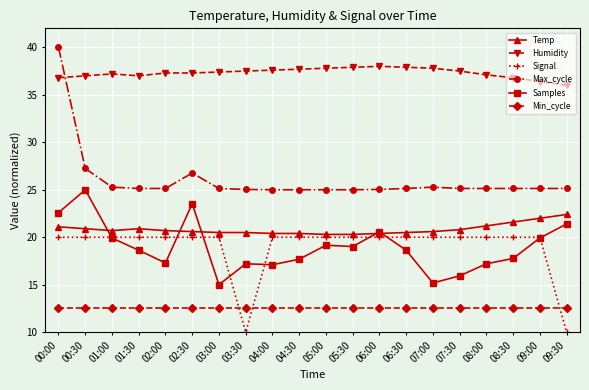

True or false: Min_cycle and Temp intersect in this chart.

False